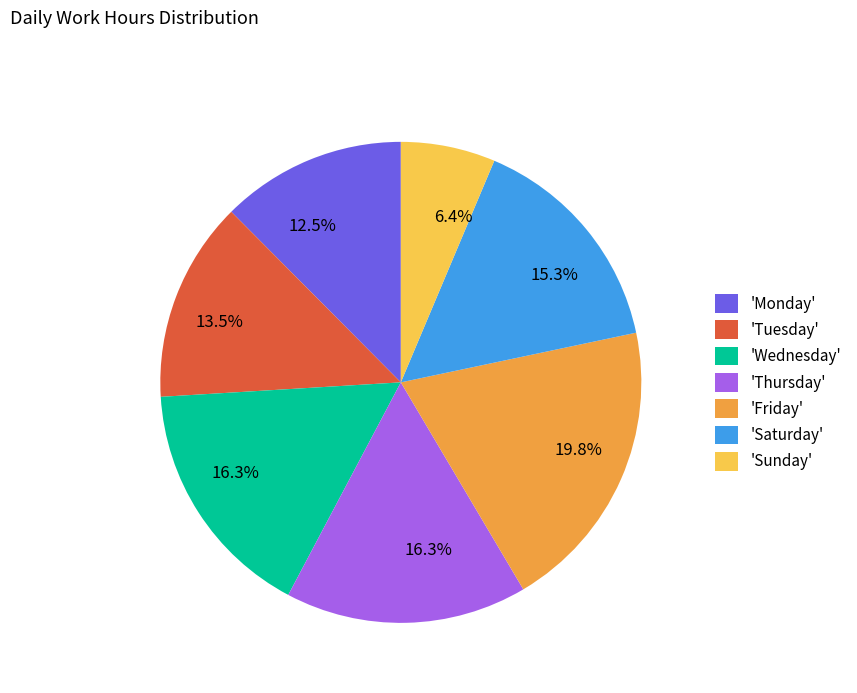

How much of the chart is everything except 'Friday'?

80.2%